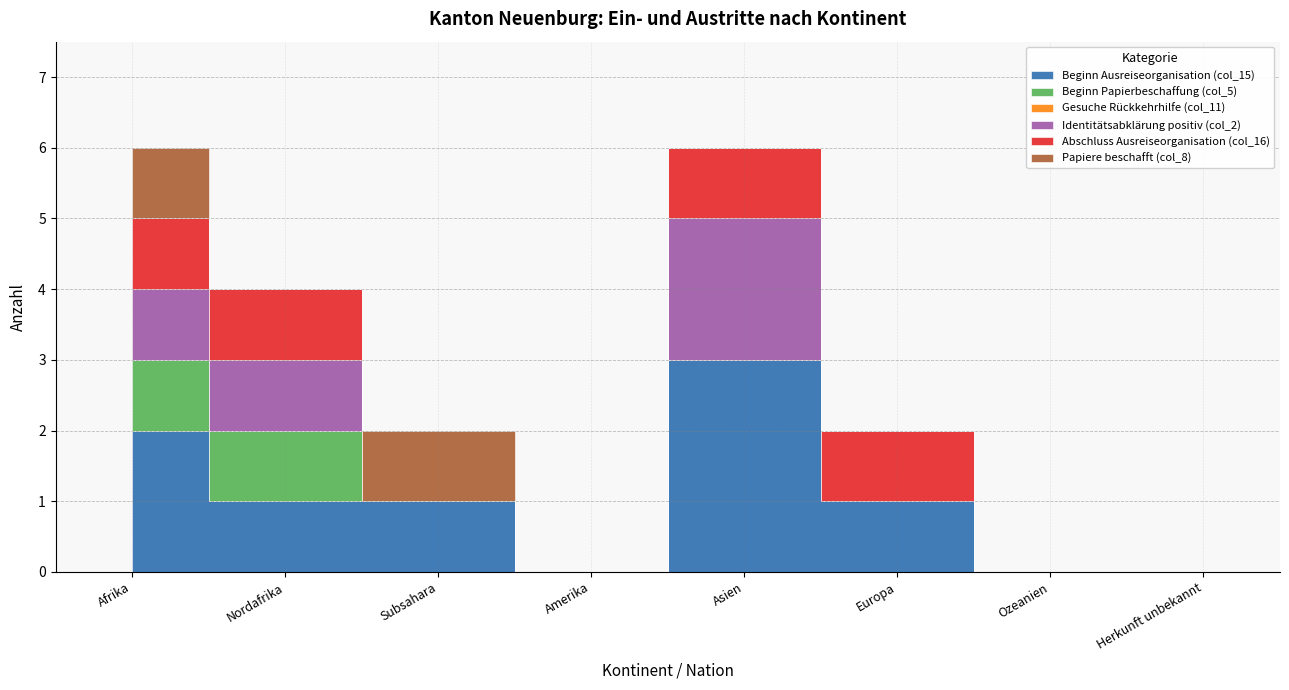

Which category has the lowest value in the Gesuche Rückkehrhilfe (col_11) series?

Afrika